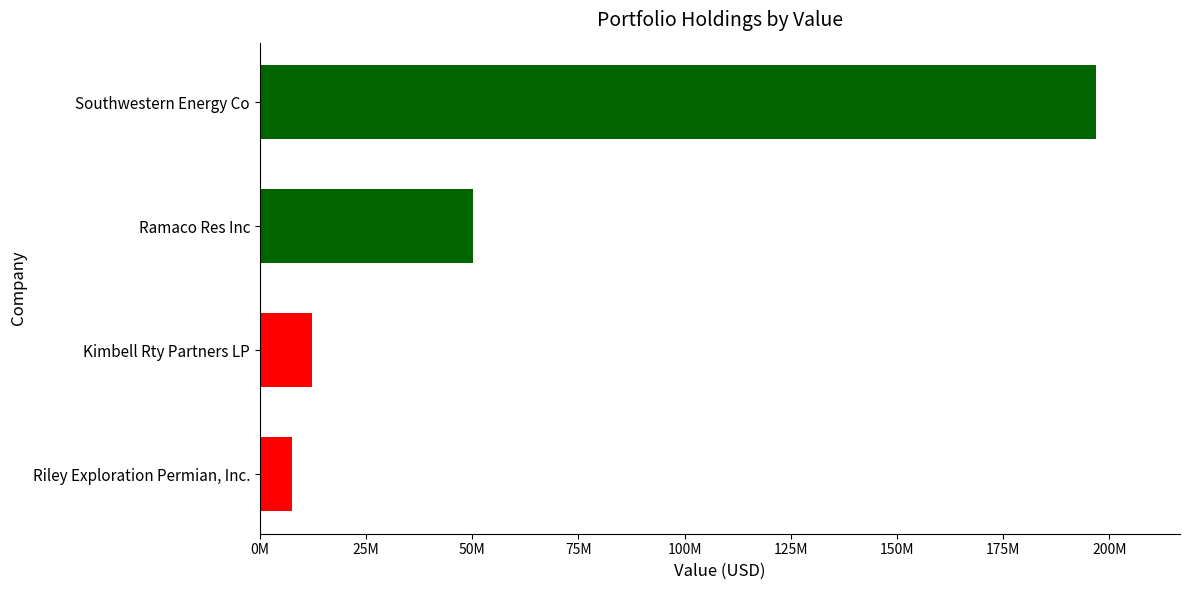

What is the difference between the second highest and minimum values?

42672000